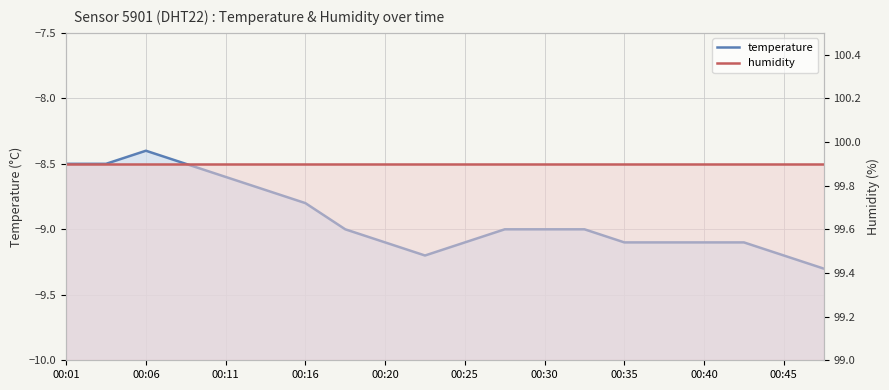

Rank the series by their maximum value, from highest to lowest.

humidity, temperature